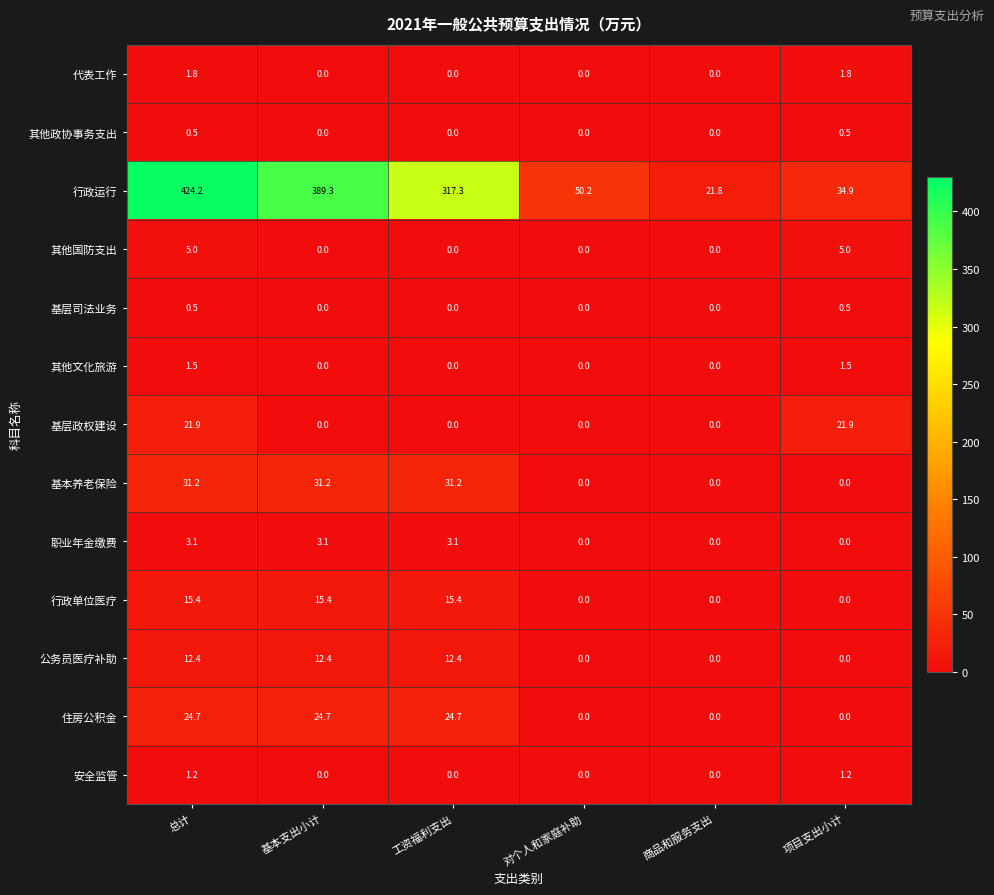

What is the difference between the 基层司法业务 values at 基本支出小计 and 总计?

0.5